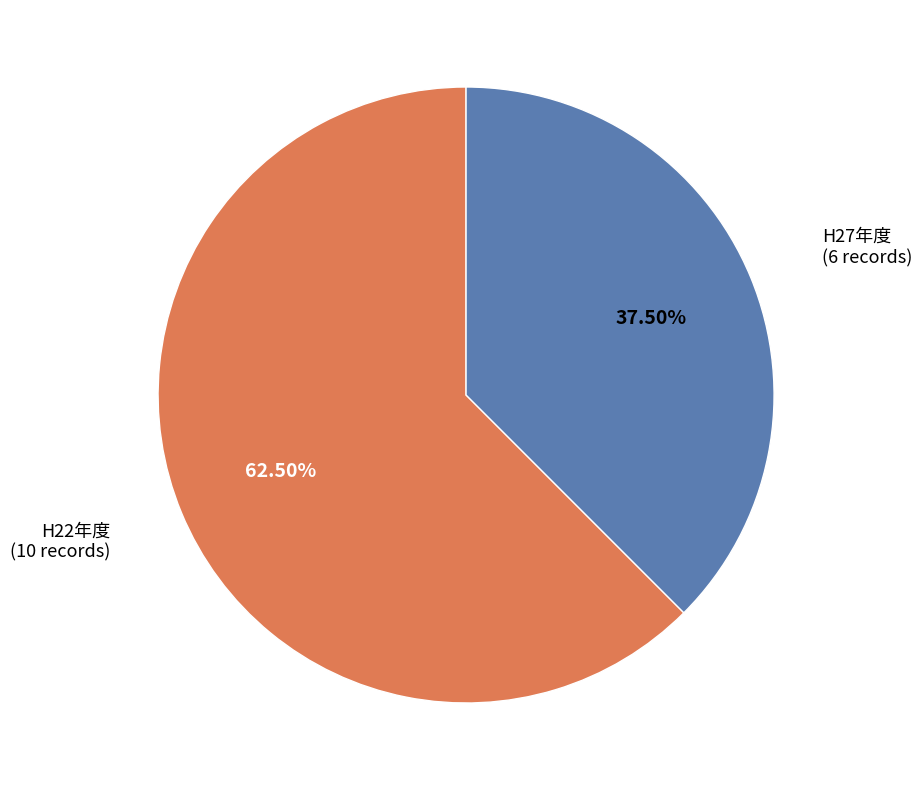

To the nearest percent, what is the combined percentage of H27年度 and H22年度?

100%